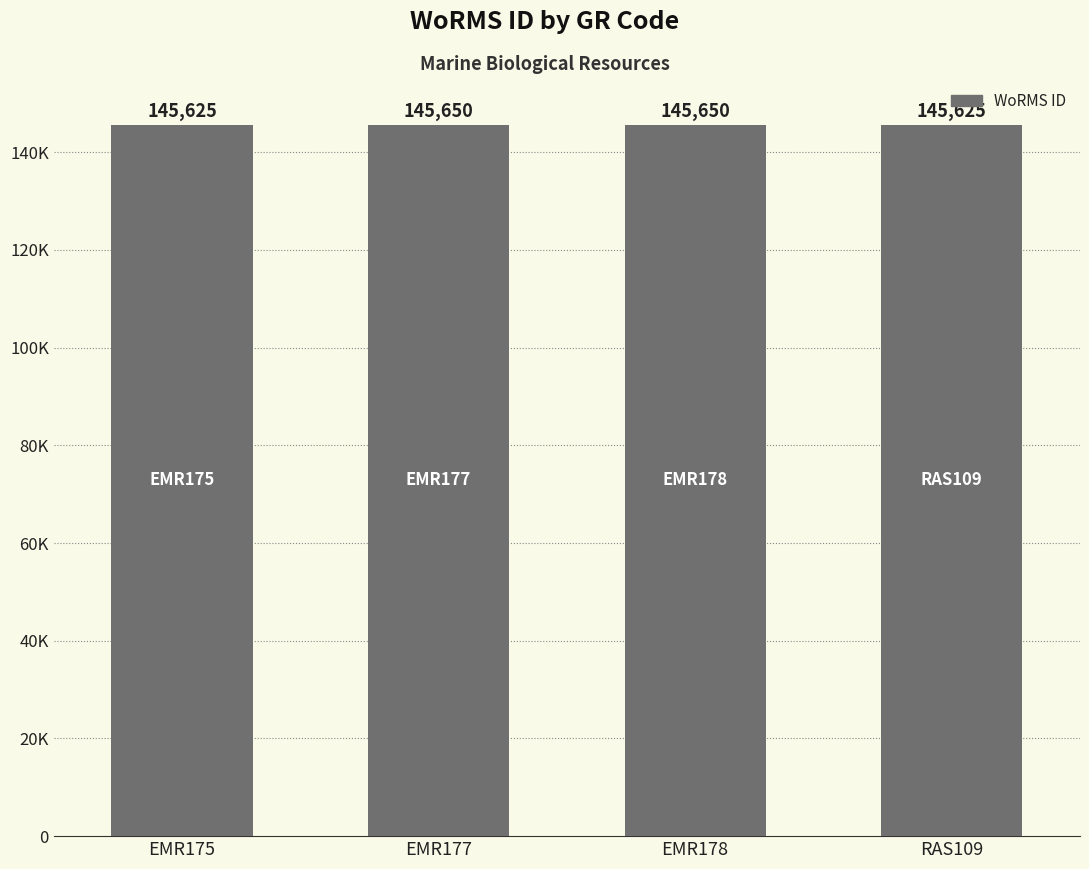

Approximately how many times larger is the value at RAS109 compared to EMR177?

1.0